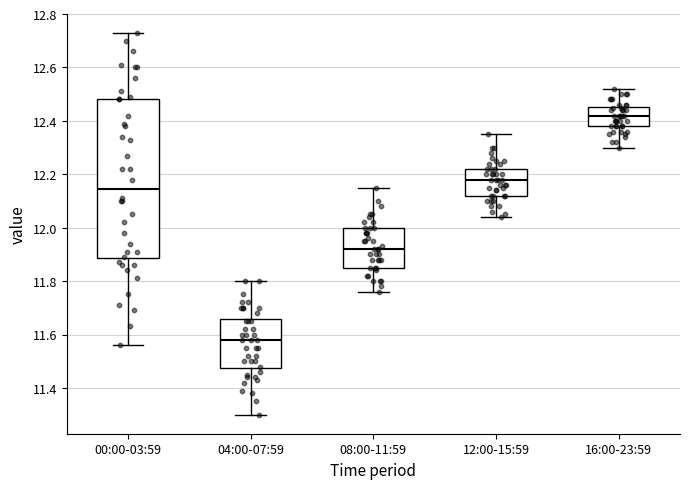

Where is the upper edge of the box for 16:00-23:59 on the y-axis? The values are not printed on the chart, so give them approximately, as read against the axis.

12.46